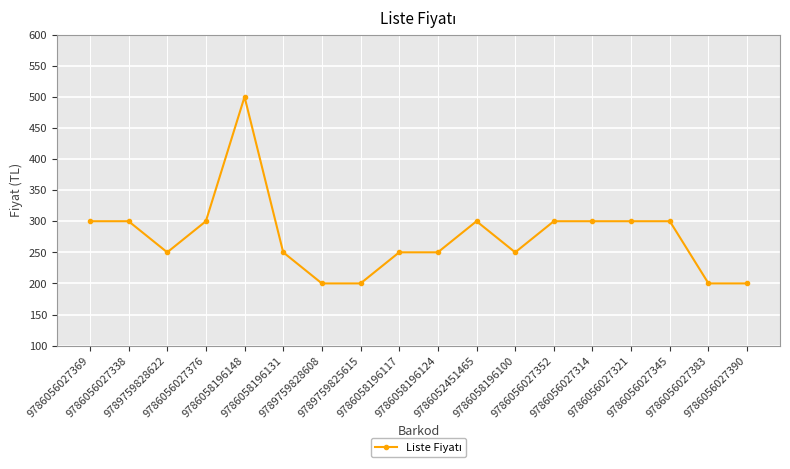

Approximately how many times larger is the value at 9786056027321 compared to 9786056027376?

1.0